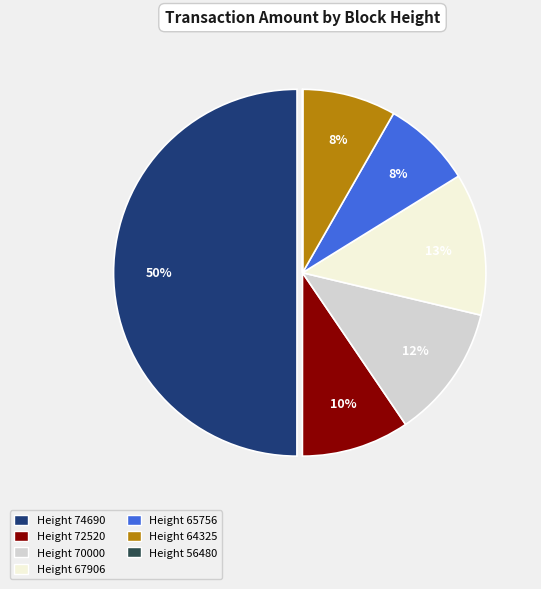

Do Height 72520 and Height 67906 together represent more than half of the pie?

No